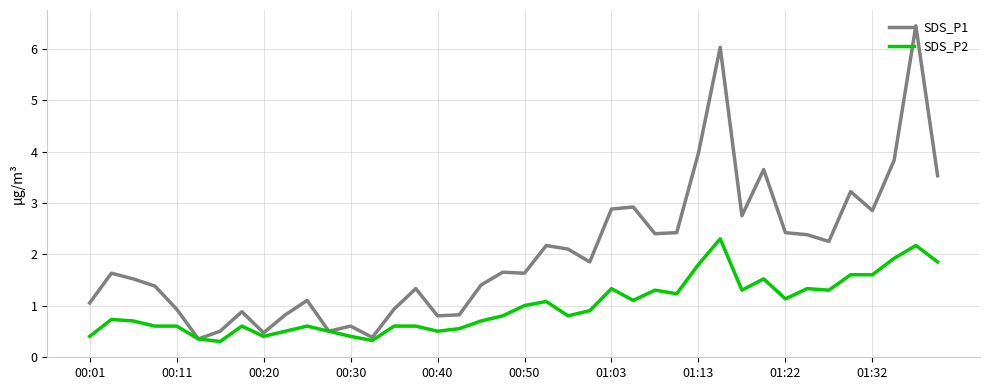

Which series has the largest total across all categories?

SDS_P1